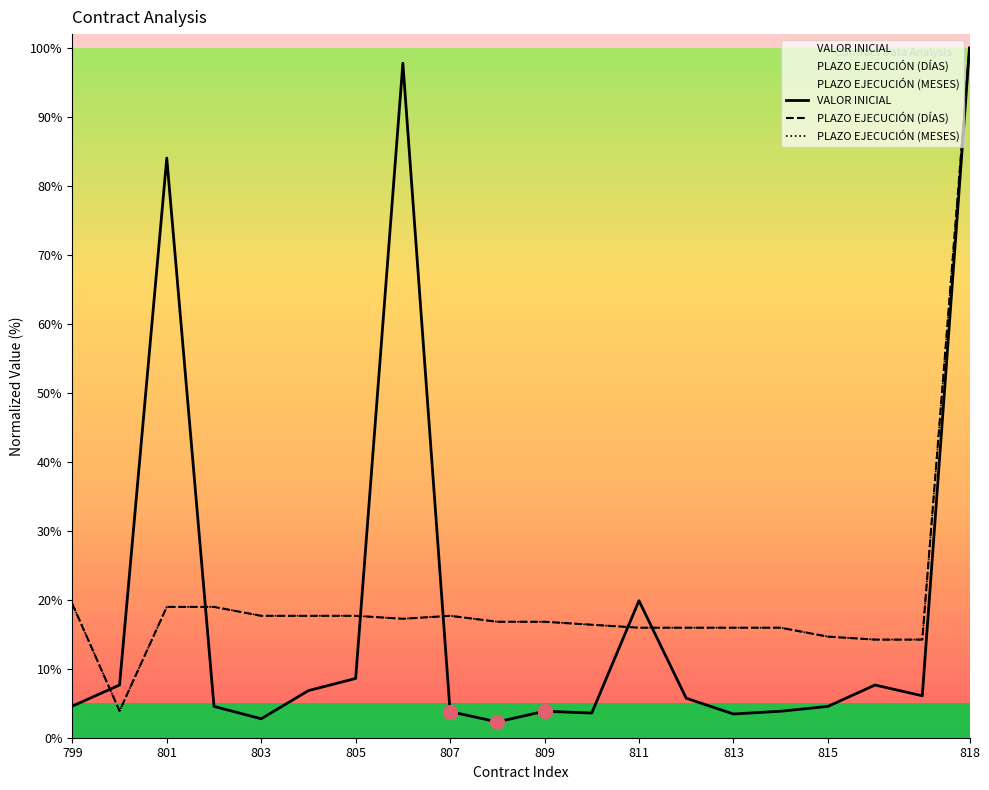

What is the smallest value displayed?

2.3